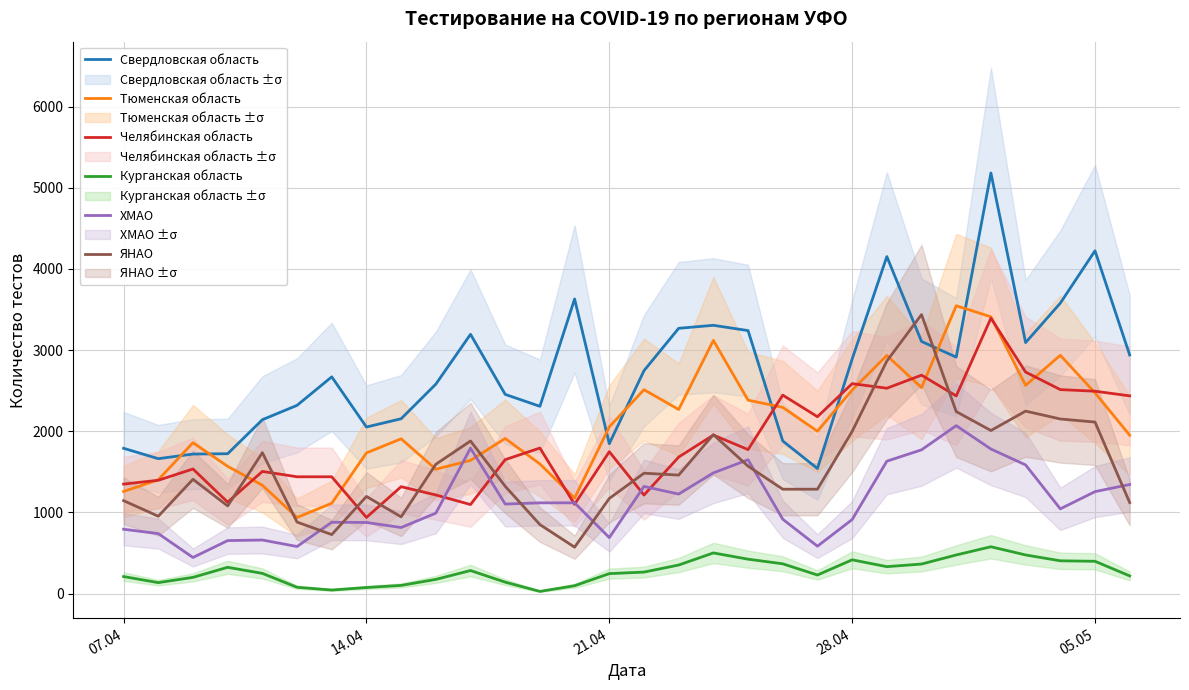

Rank the series by their maximum value, from lowest to highest.

Курганская область, ХМАО, Челябинская область, ЯНАО, Тюменская область, Свердловская область